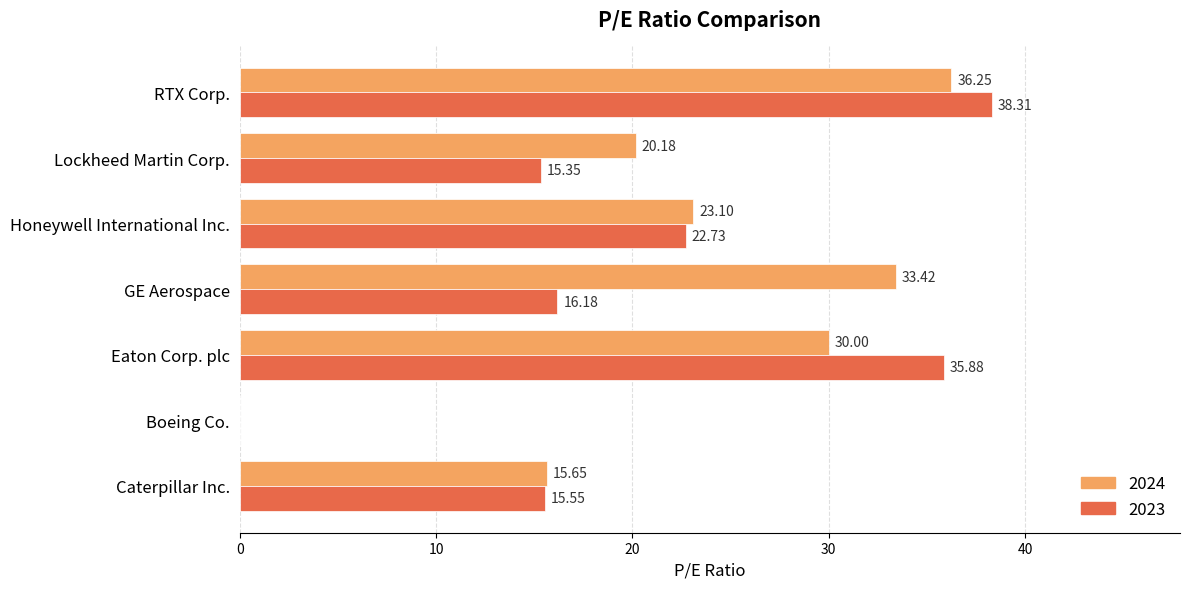

What is the sum of all 2023 values?

144.0